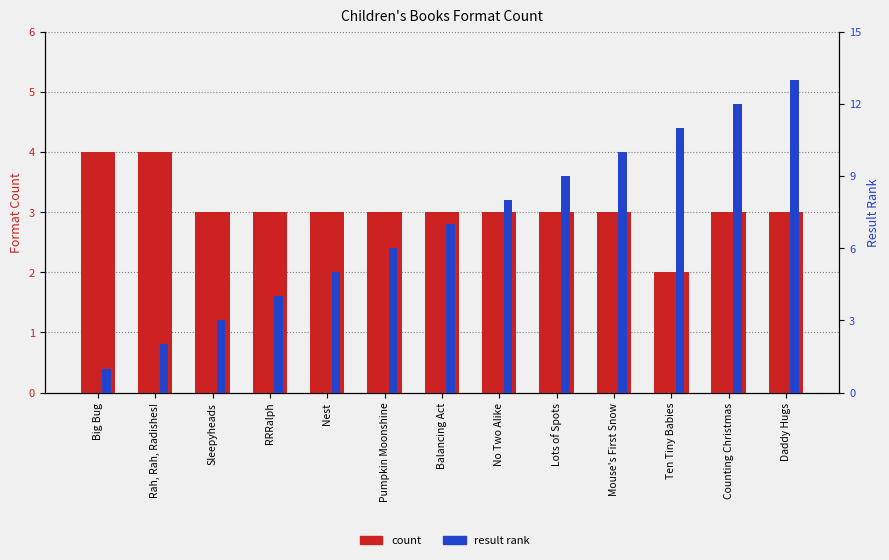

Which series changed the most between Rah, Rah, Radishes! and Mouse's First Snow?

result rank